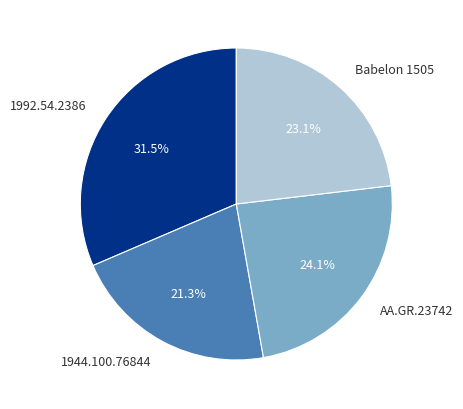

Is there any slice that represents more than half of the pie?

No